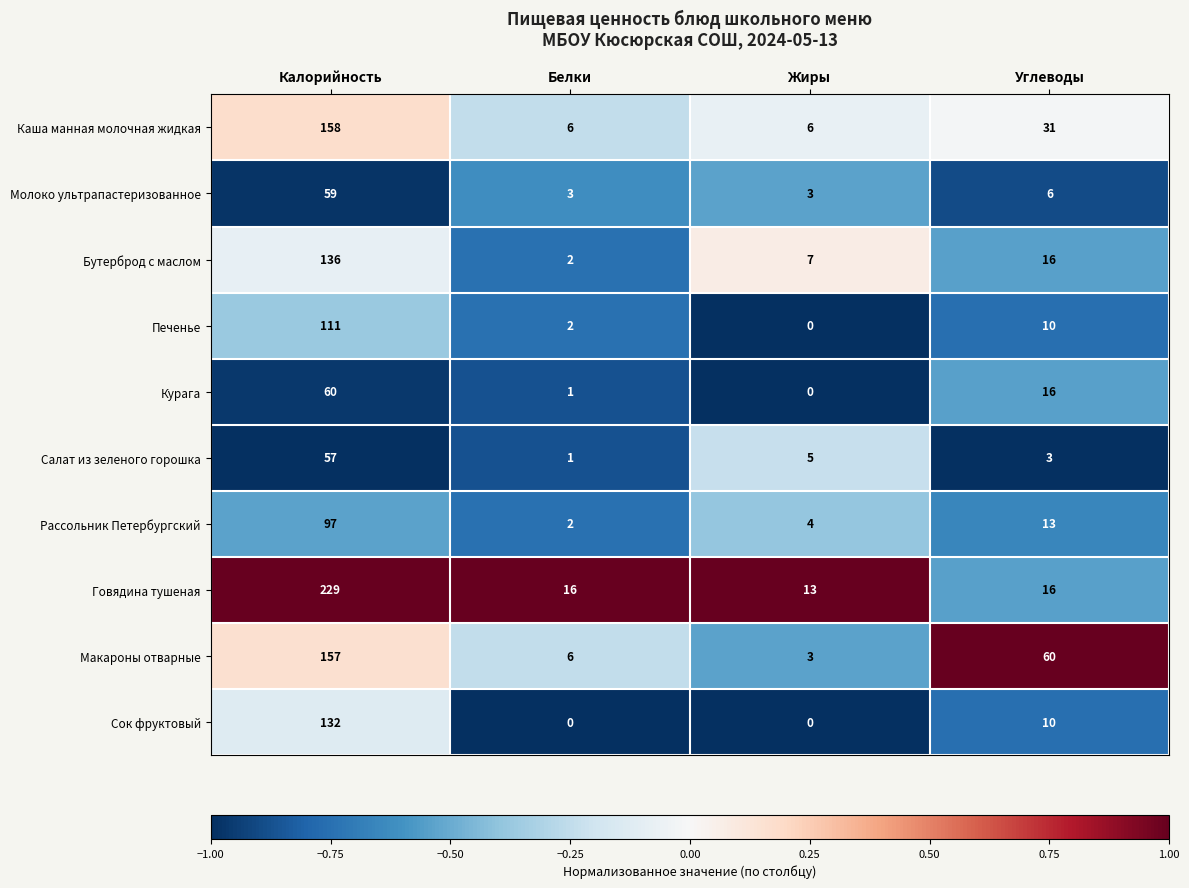

What is the difference between the Говядина тушеная values at Углеводы and Калорийность?

213